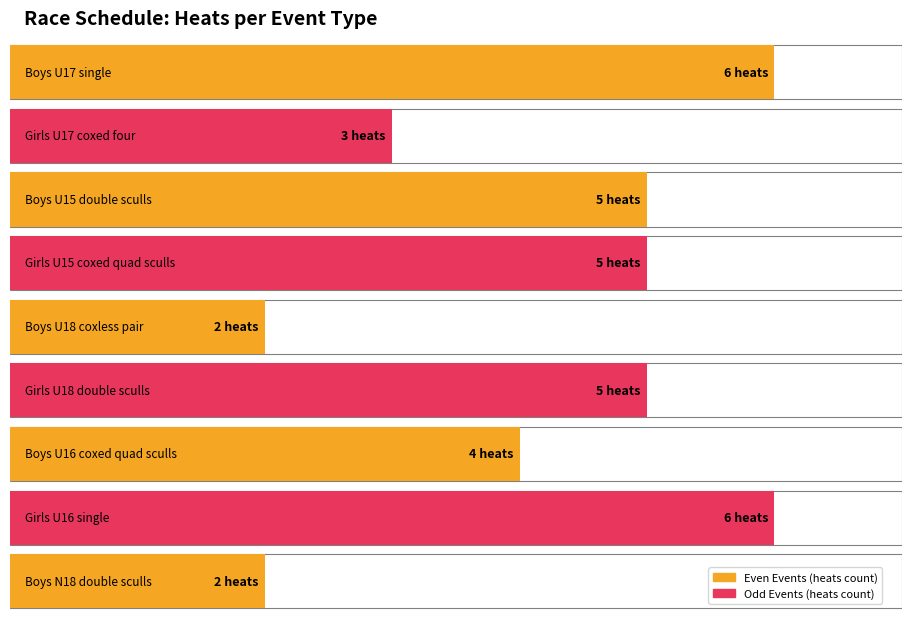

At which label does heat first exceed 5?

Boys U17 single